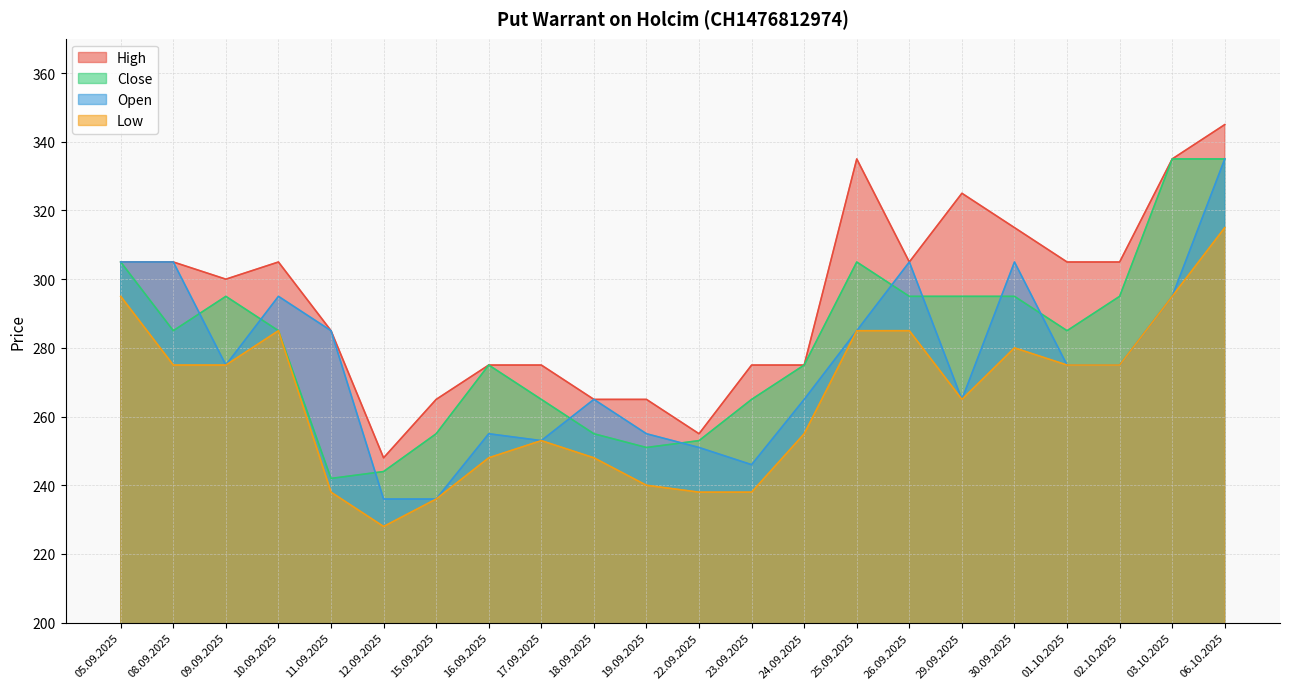

At which category does Close reach its first local valley?

08.09.2025